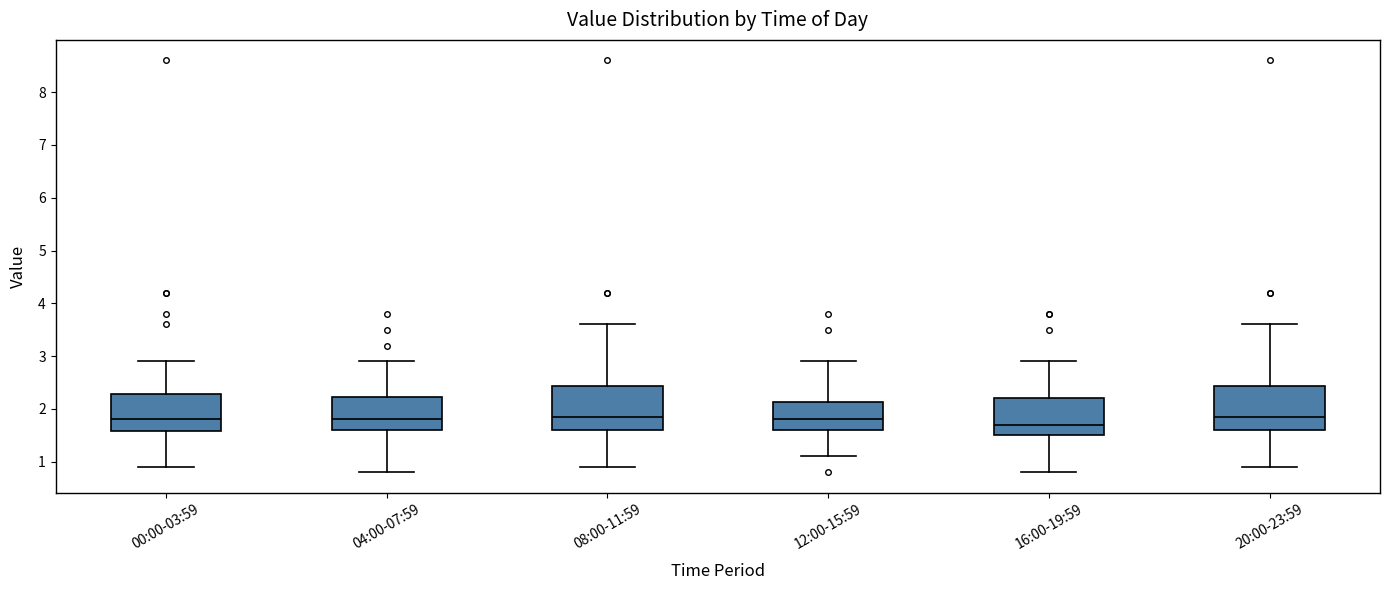

Reading left to right, transcribe this box plot: for each box, give where its median line is, the range the box spans, and where its two whiskers end, as read against the y-axis. The values are not printed on the chart, so give them approximately, as read against the axis.

00:00-03:59: median 1.8, box 1.6 to 2.3, whiskers 0.9 to 2.9
04:00-07:59: median 1.8, box 1.6 to 2.2, whiskers 0.8 to 2.9
08:00-11:59: median 1.9, box 1.6 to 2.4, whiskers 0.9 to 3.6
12:00-15:59: median 1.8, box 1.6 to 2.1, whiskers 1.1 to 2.9
16:00-19:59: median 1.7, box 1.5 to 2.2, whiskers 0.8 to 2.9
20:00-23:59: median 1.9, box 1.6 to 2.4, whiskers 0.9 to 3.6